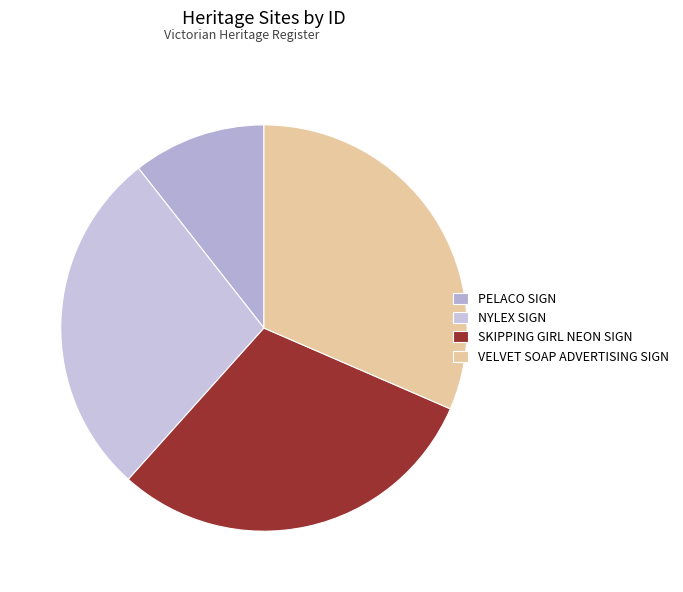

How many slices are in this pie chart?

4